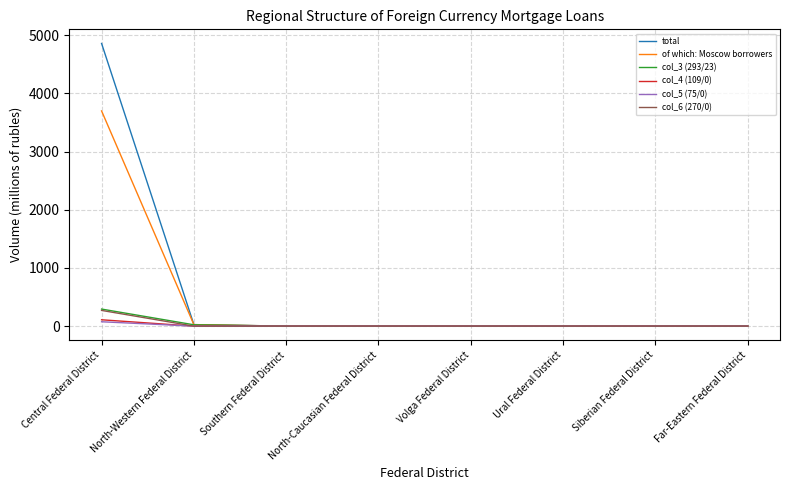

At which category does the chart reach its peak across all series?

Central Federal District